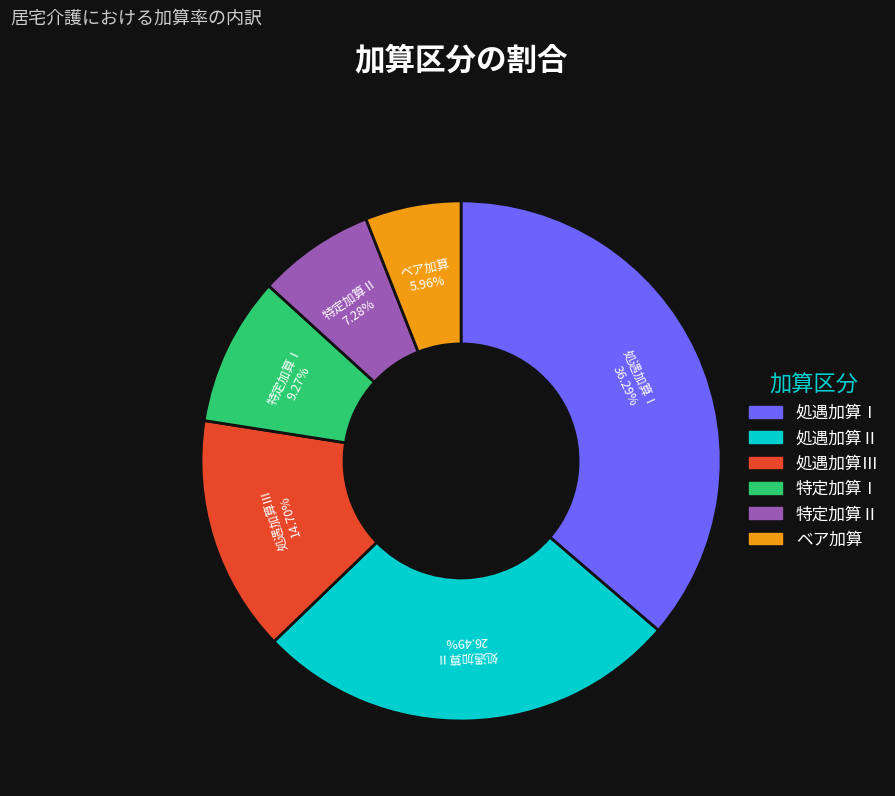

How much of the chart is everything except 処遇加算Ⅰ?

63.7%